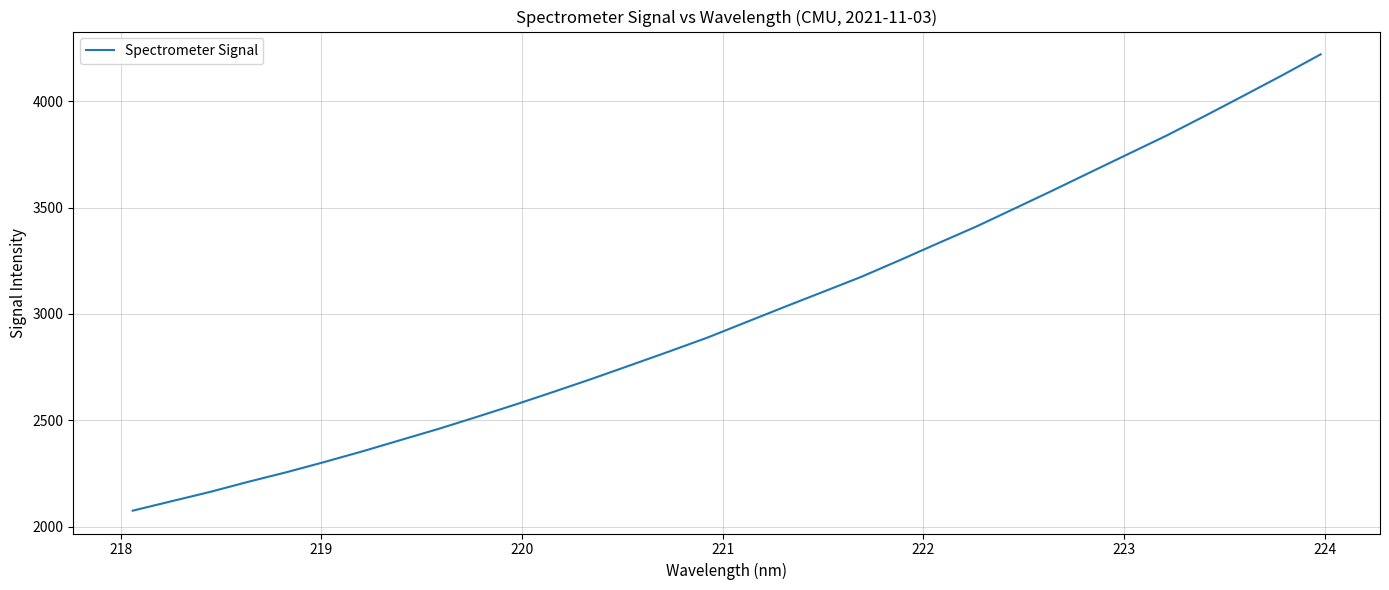

What is the difference between the maximum and minimum values?

2147.2